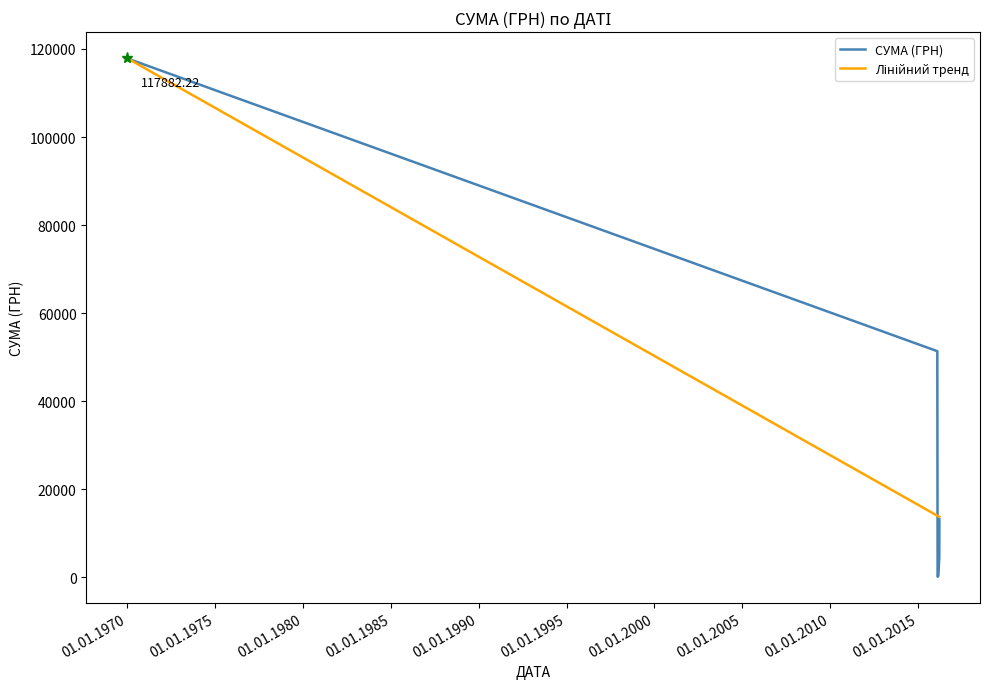

Which series has the largest range (max minus min)?

СУМА (ГРН)